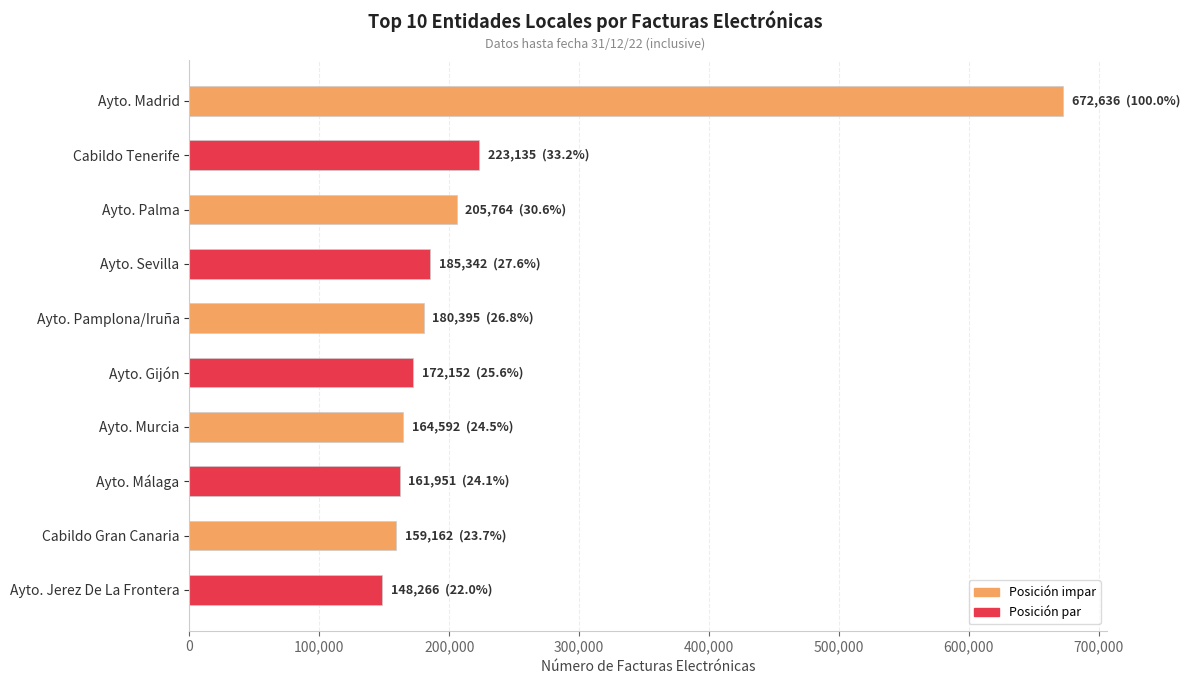

How many series are shown in this chart?

1